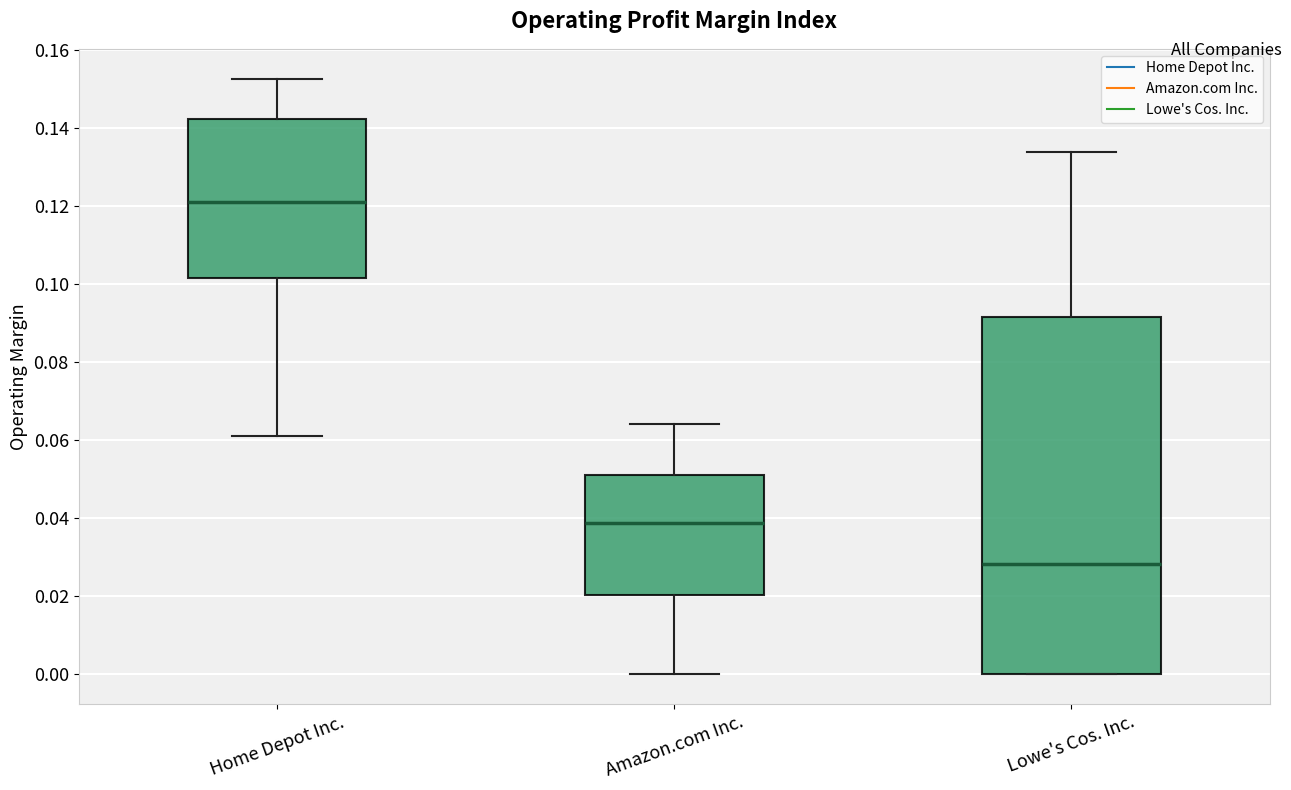

Reading left to right, transcribe this box plot: for each box, give where its median line is, the range the box spans, and where its two whiskers end, as read against the y-axis. The values are not printed on the chart, so give them approximately, as read against the axis.

Home Depot Inc.: median 0.122, box 0.102 to 0.142, whiskers 0.062 to 0.152
Amazon.com Inc.: median 0.038, box 0.020 to 0.052, whiskers 0.000 to 0.064
Lowe's Cos. Inc.: median 0.028, box 0.000 to 0.092, whiskers 0.000 to 0.134